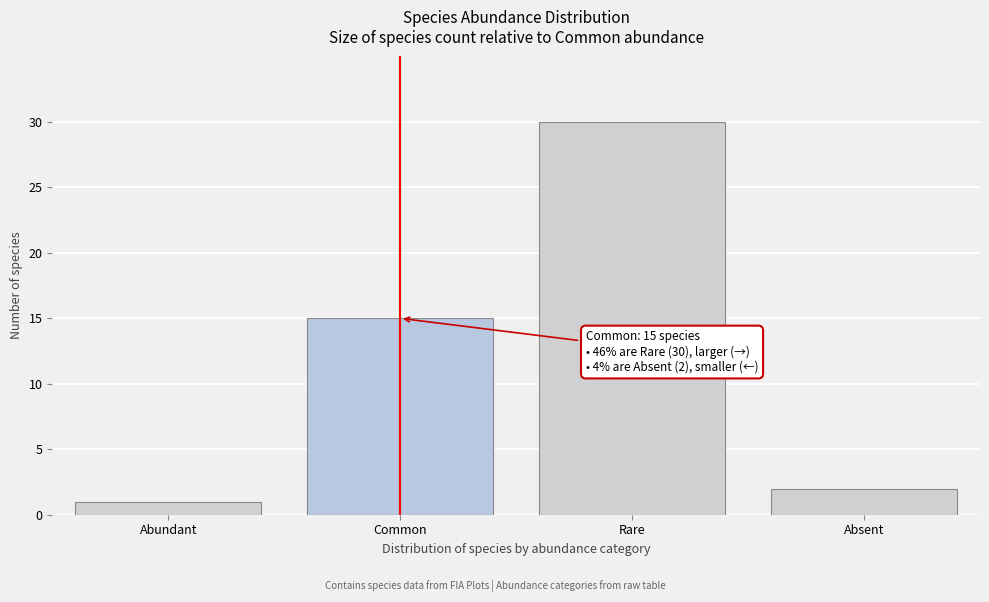

Reading left to right, what are all the values shown in this chart?

1	15	30	2